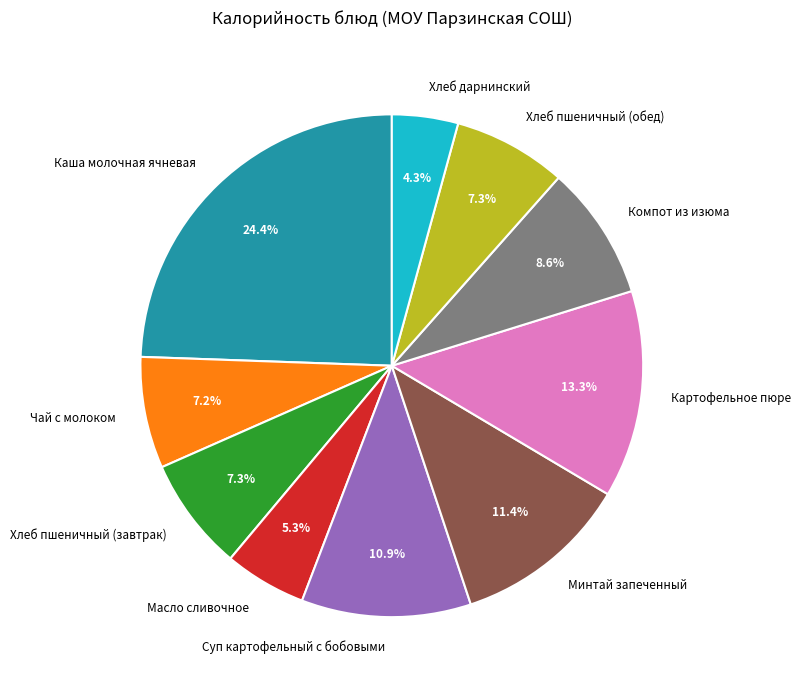

To the nearest percent, what portion does Масло сливочное represent?

5%